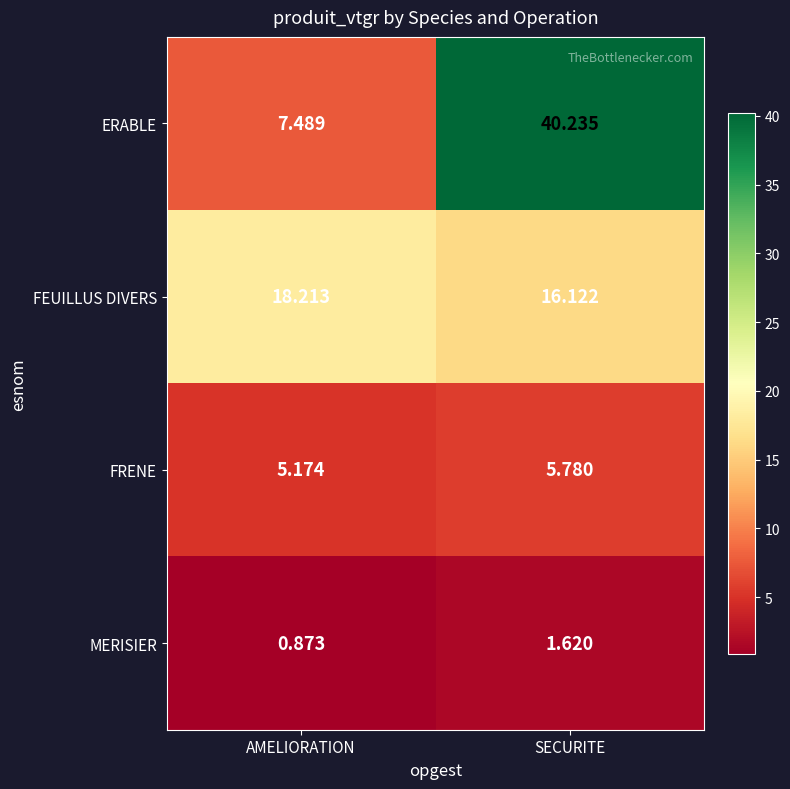

At how many categories does at least one series exceed 33?

1